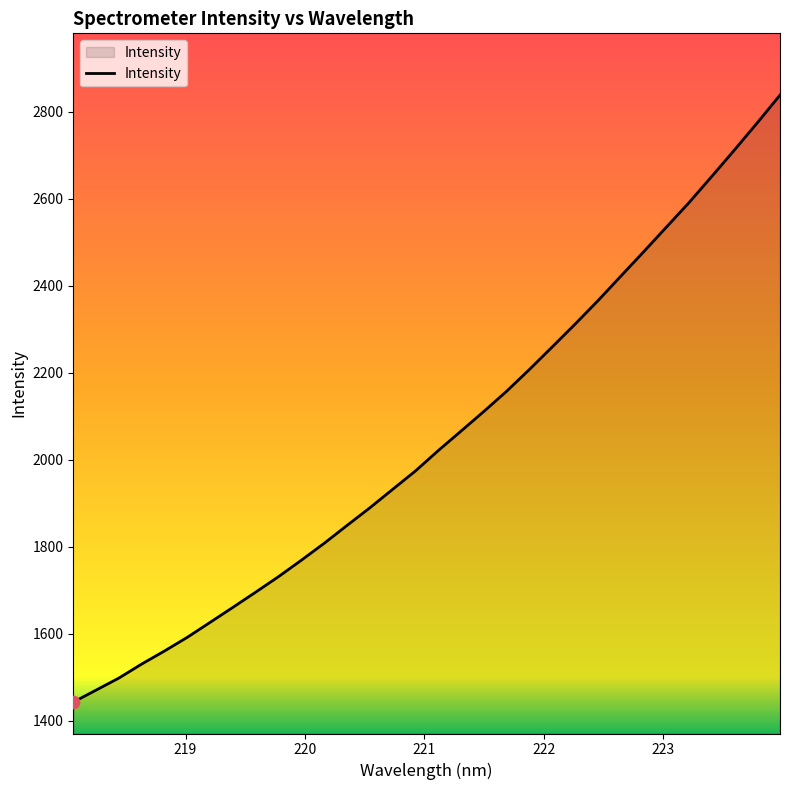

What is the maximum value shown in the chart?

2838.1